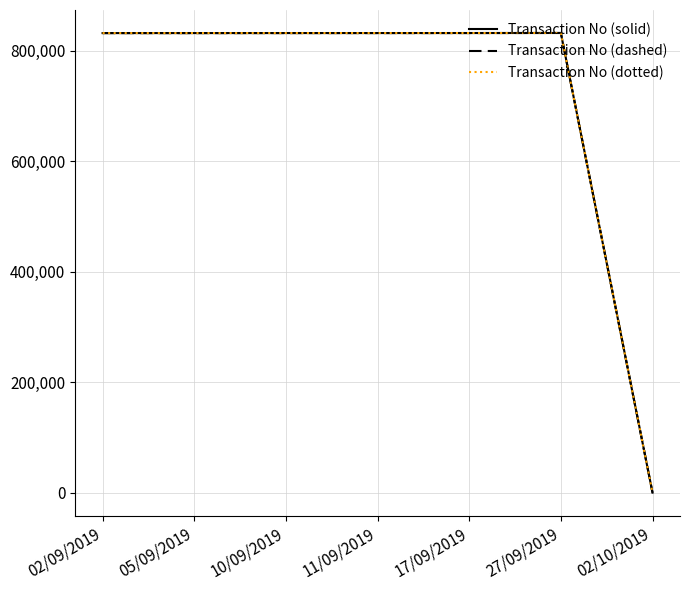

Reading left to right, extract all data points from this chart.

Transaction No (solid): 832355	832370	832416	832429	832465	832561	140
Transaction No (dashed): 832355	832370	832416	832429	832465	832561	140
Transaction No (dotted): 832355	832370	832416	832429	832465	832561	140